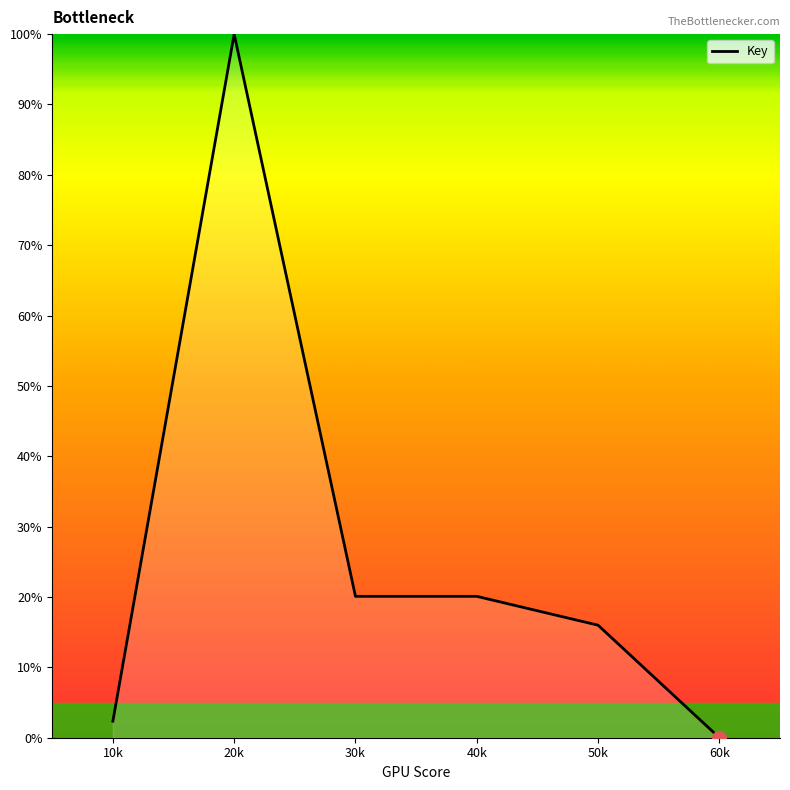

Approximately how many times larger is the value at 20k compared to 30k?

5.0